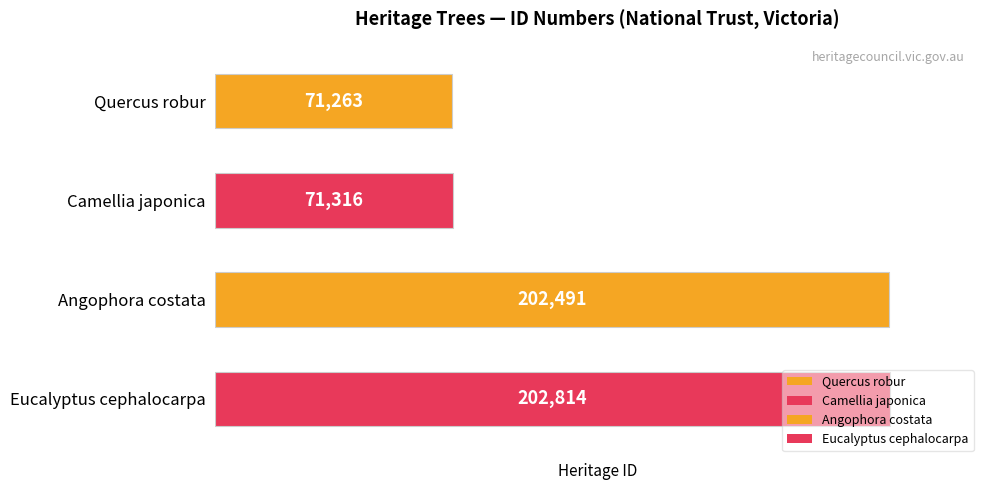

Which label corresponds to the largest value in the chart?

Eucalyptus cephalocarpa